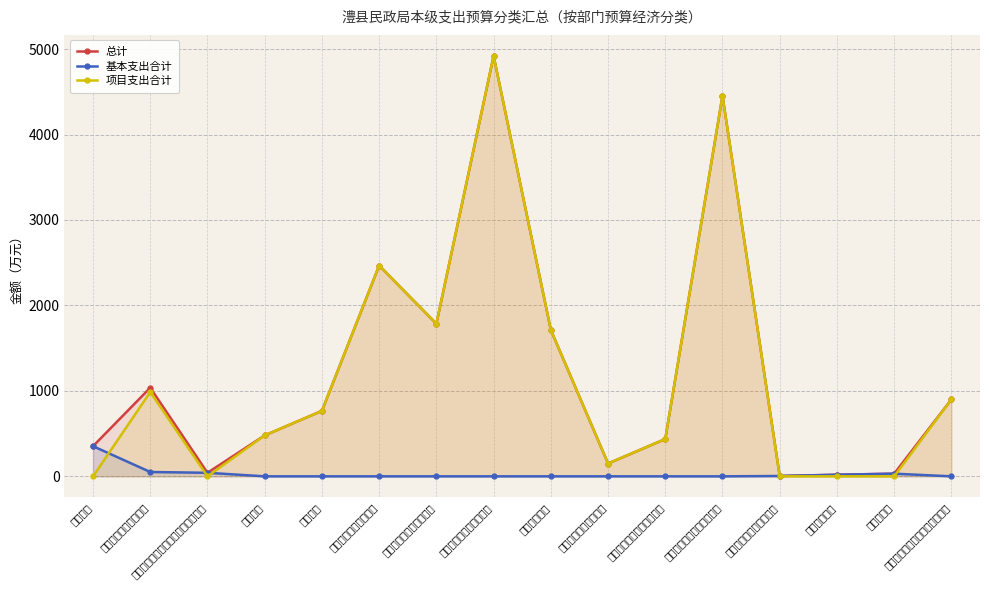

What position from the left is 行政单位医疗?

14